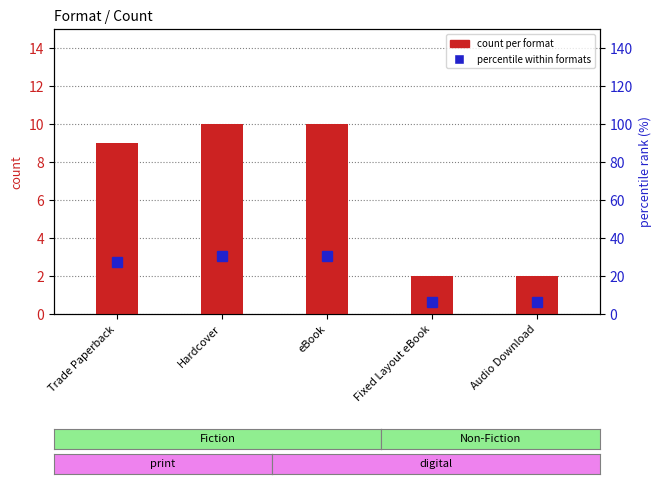

True or false: count per format has a value of 16.9 at eBook.

False